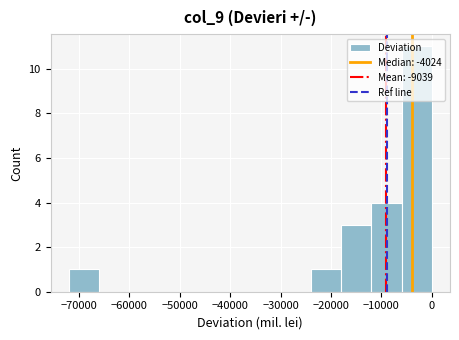

Which range on the x-axis has the tallest bar?

-6000 to 0